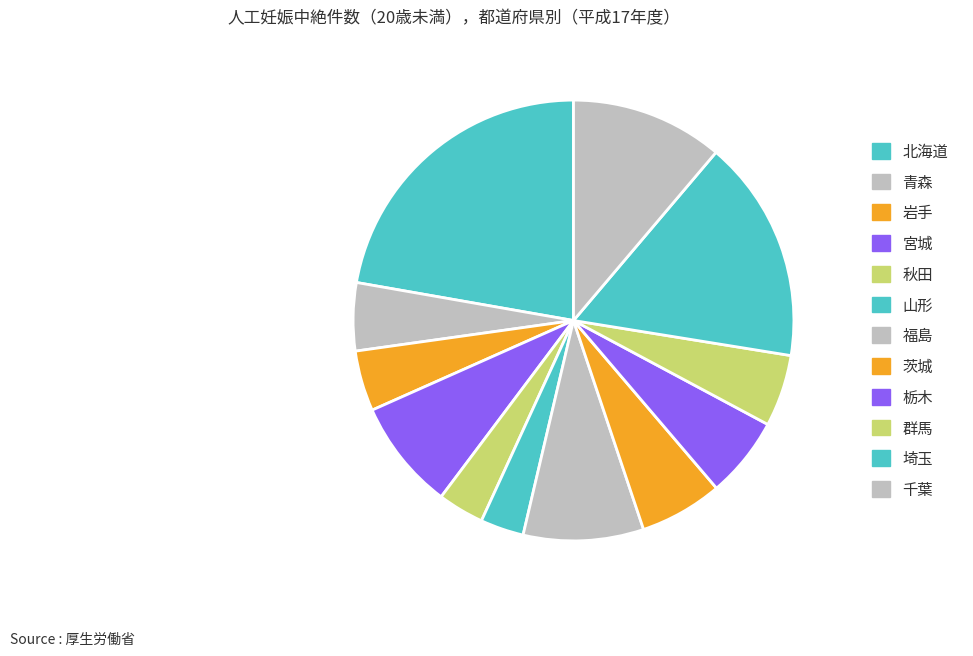

What is the ratio of the value at 千葉 to the value at 秋田?

3.3